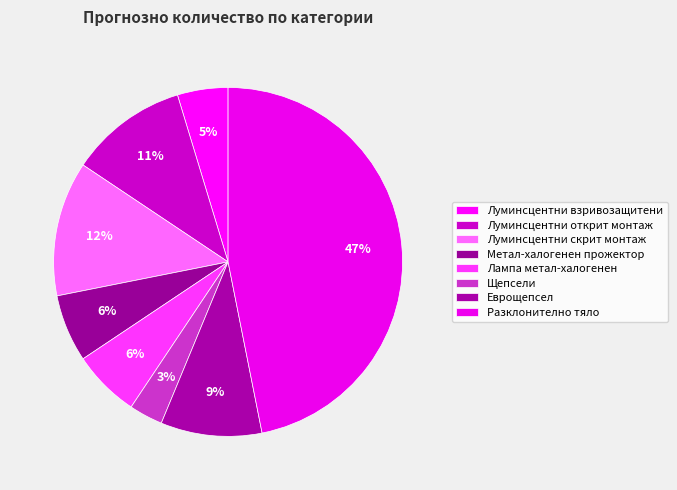

To the nearest percent, what is the combined percentage of Лампа метал-халогенен and Луминсцентни открит монтаж?

17%